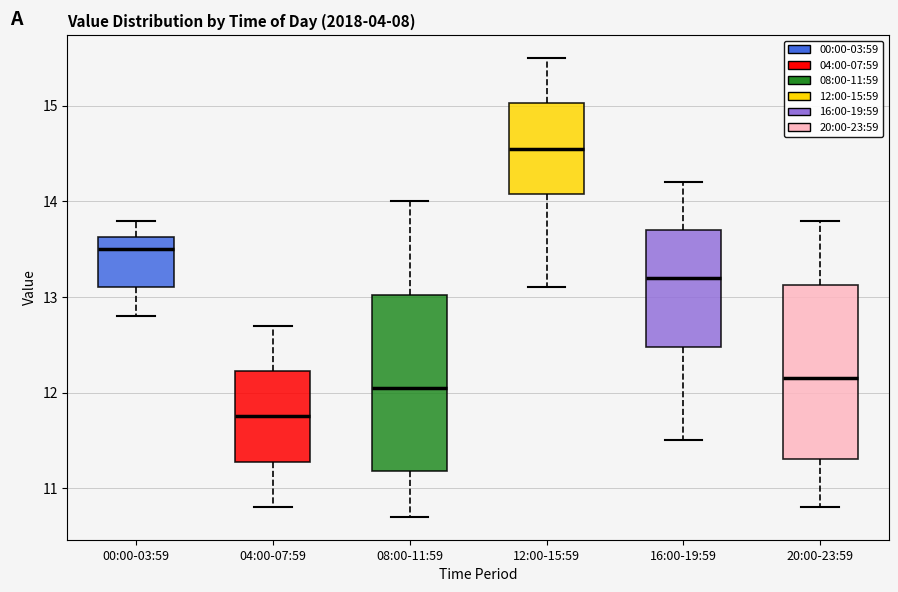

Which box has the highest median line?

12:00-15:59